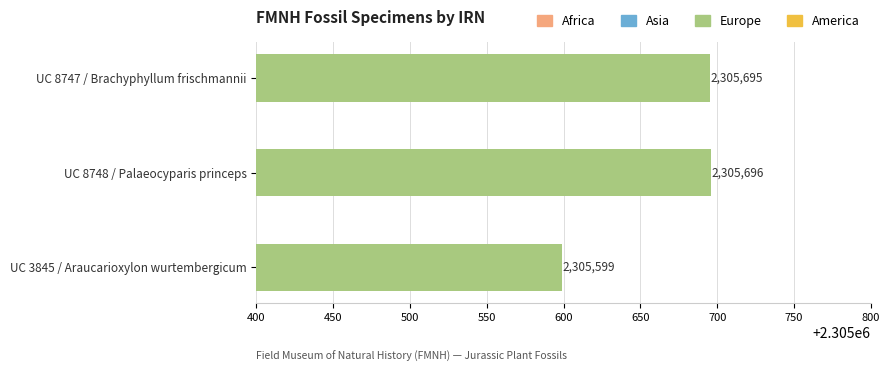

What is the greatest value displayed?

2305696